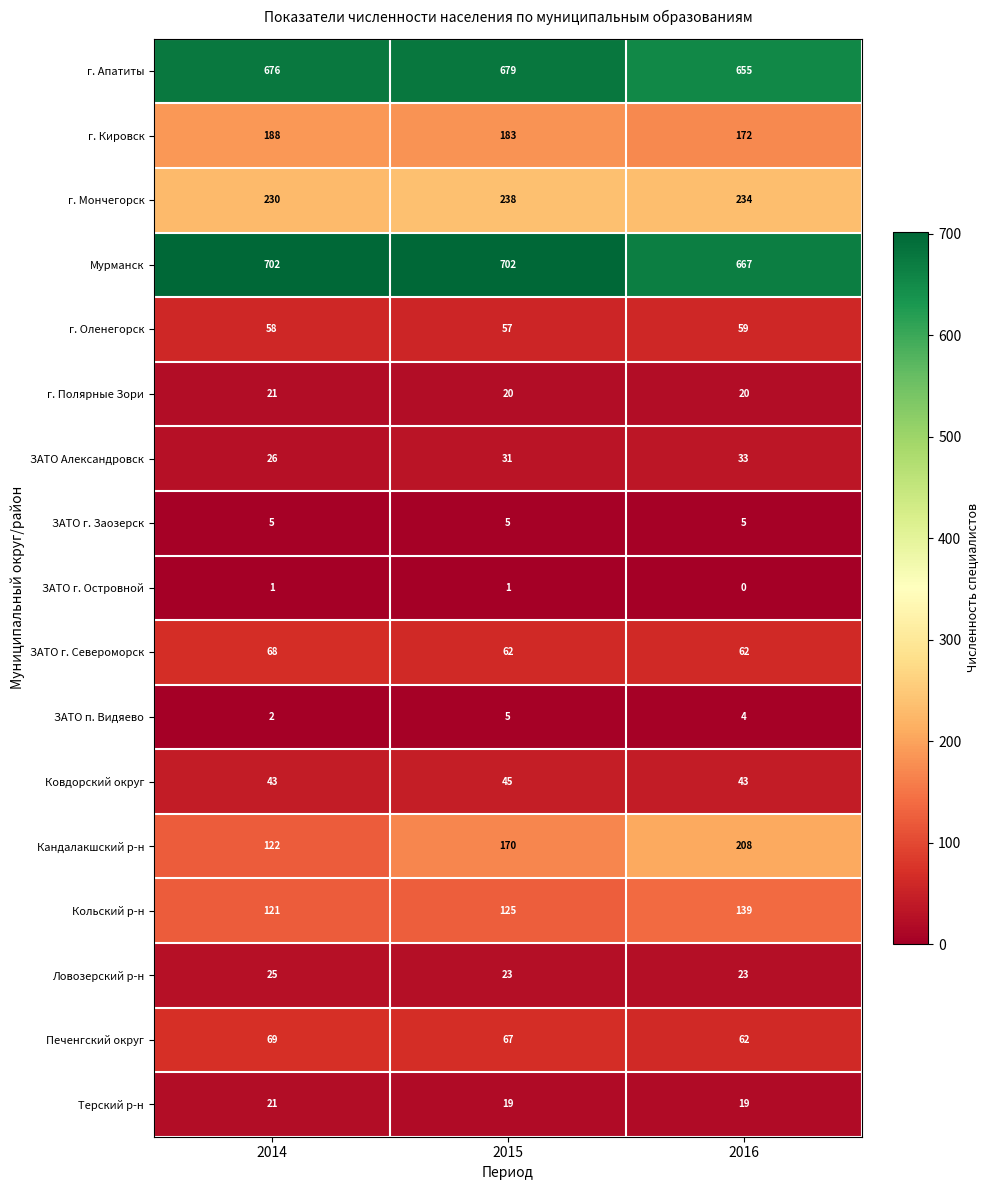

At which label is г. Кировск closest to 180?

2015